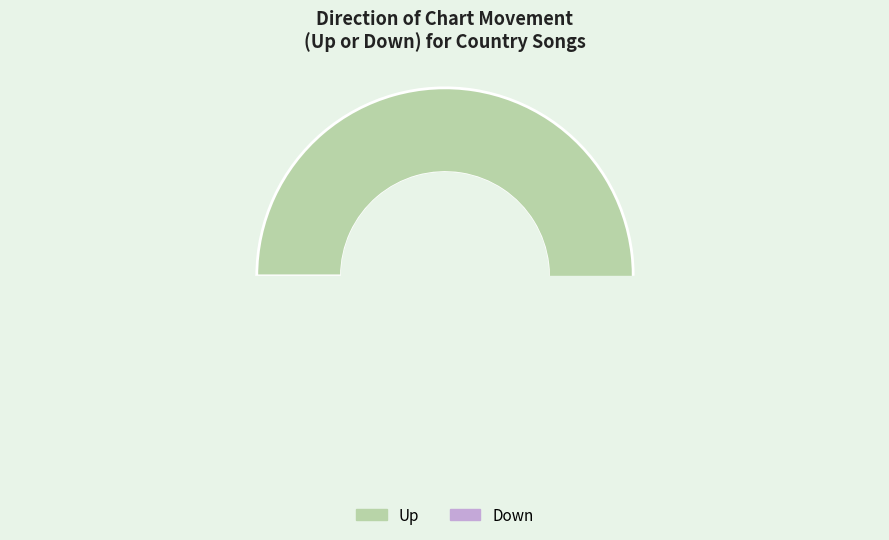

Is there a majority slice in this chart?

Yes